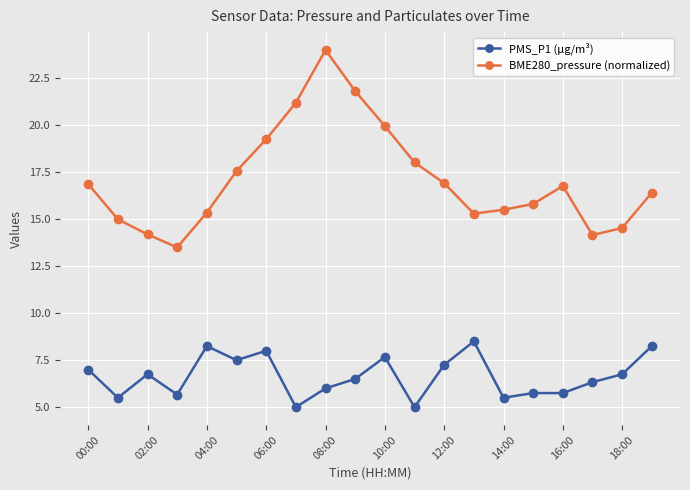

List the series in order of their overall mean, lowest first.

PMS_P1 (µg/m³), BME280_pressure (normalized)